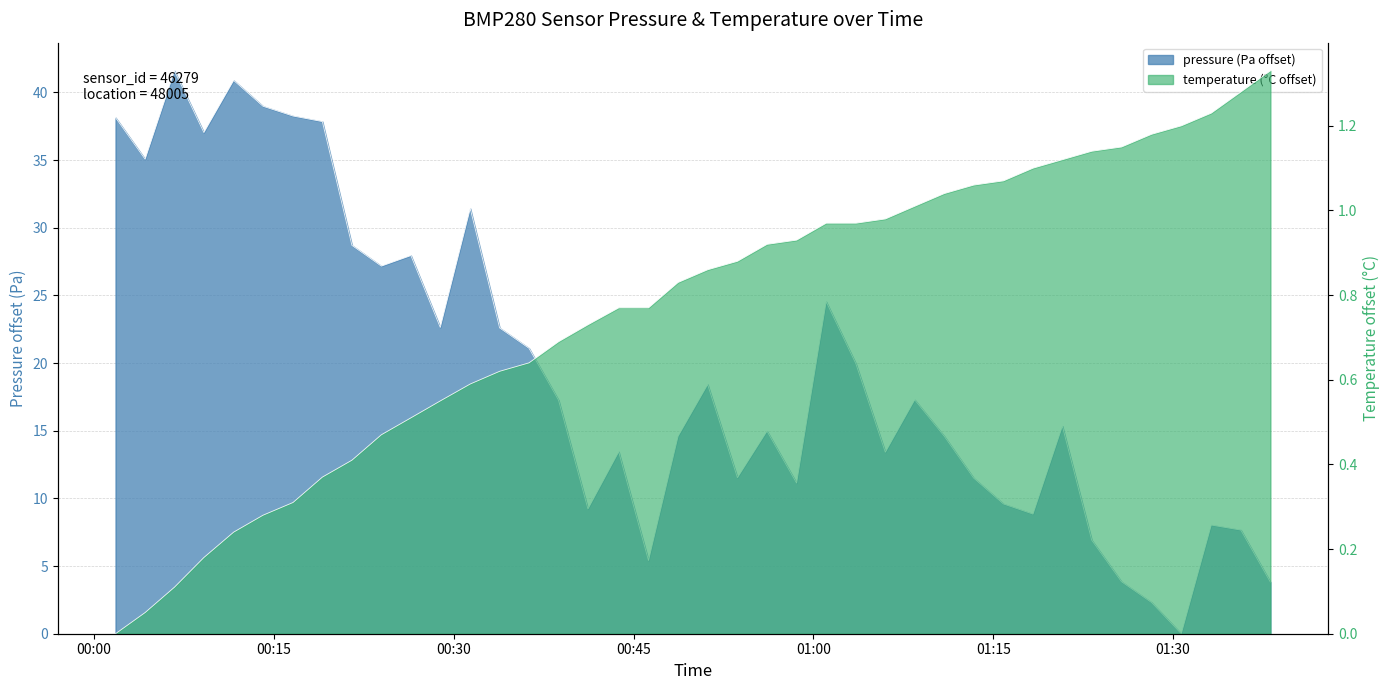

What is the difference between the maximum and minimum values in the temperature series?

1.3